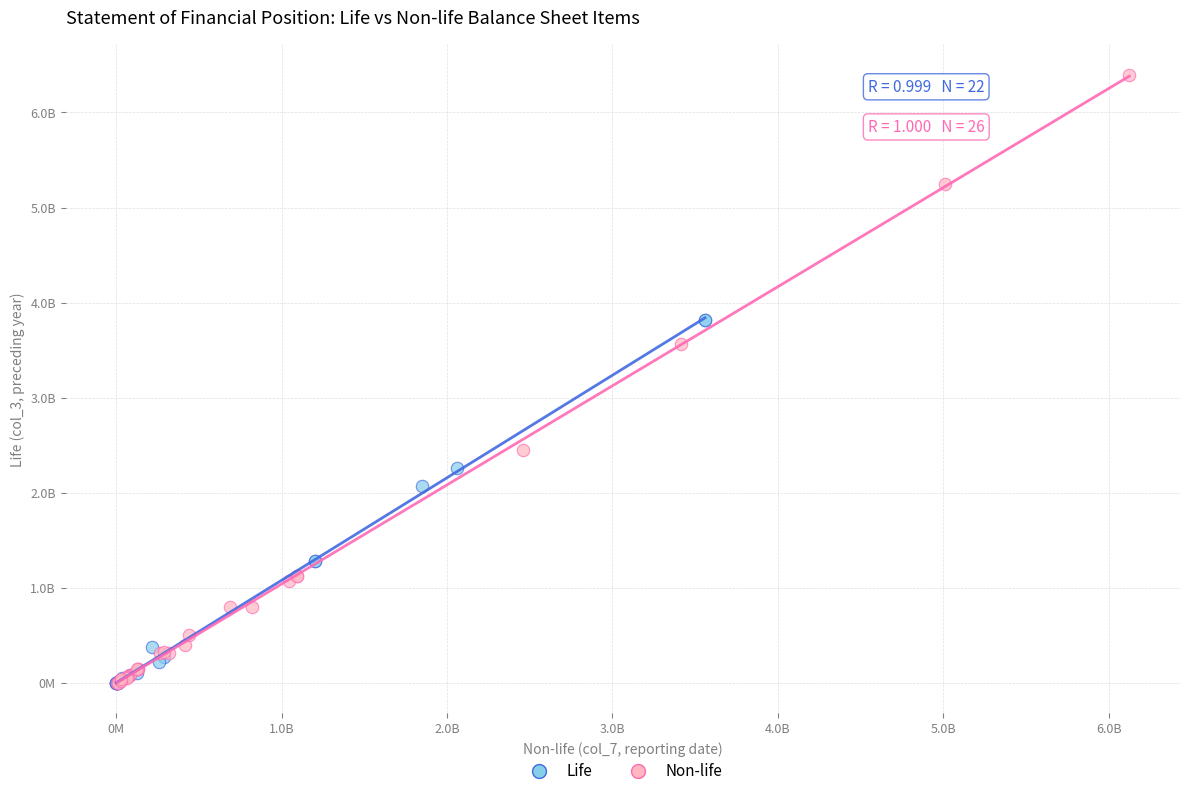

What are all the series names shown in the legend?

Life, Non-life